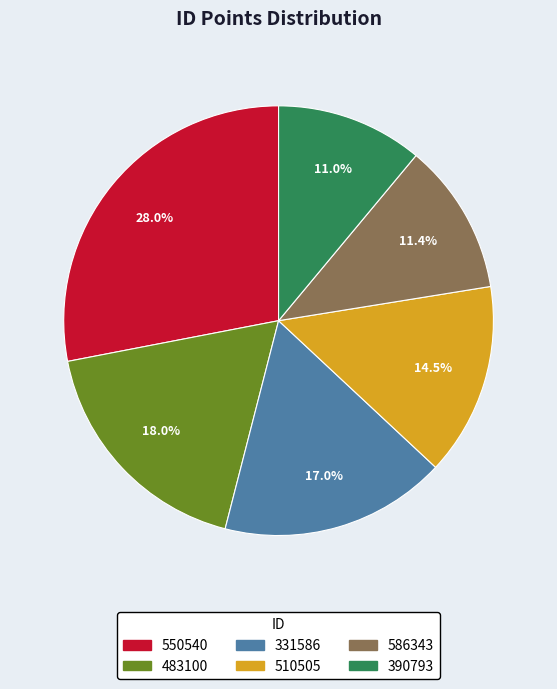

How many segments does this pie chart have?

6